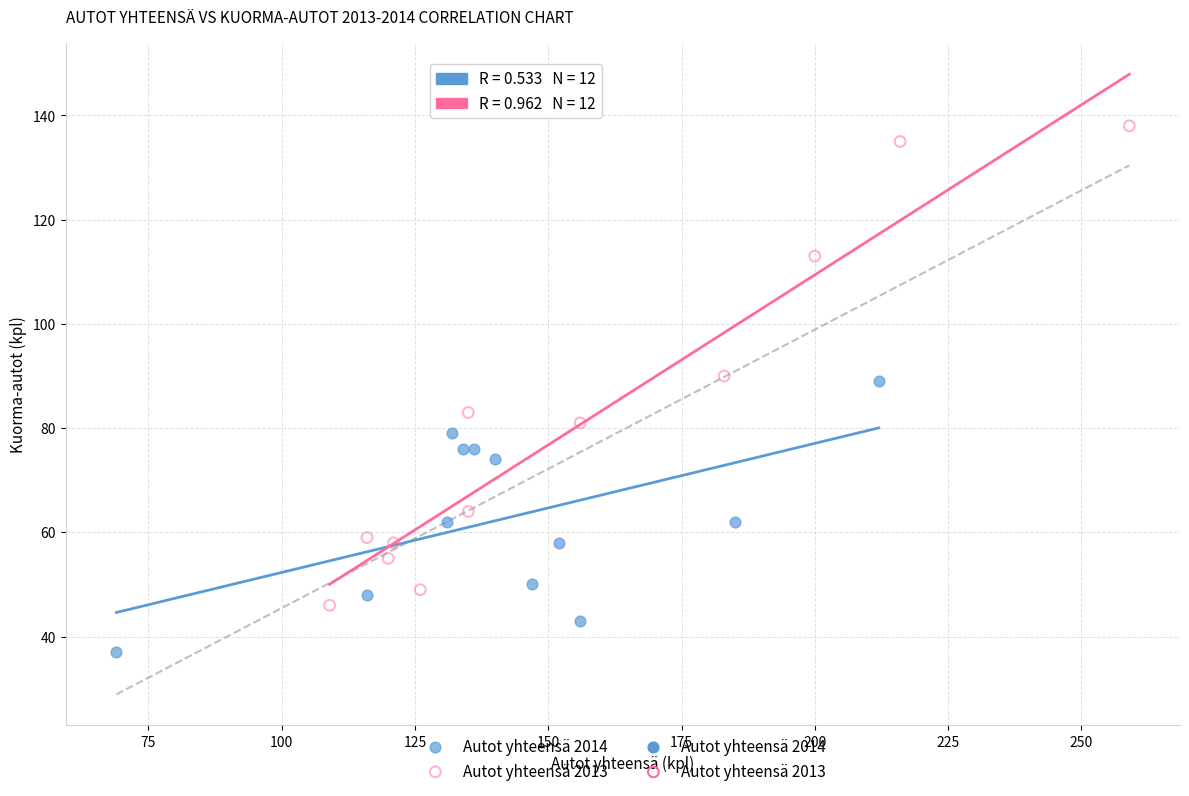

Which series reaches the maximum Y coordinate?

Autot yhteensä 2013